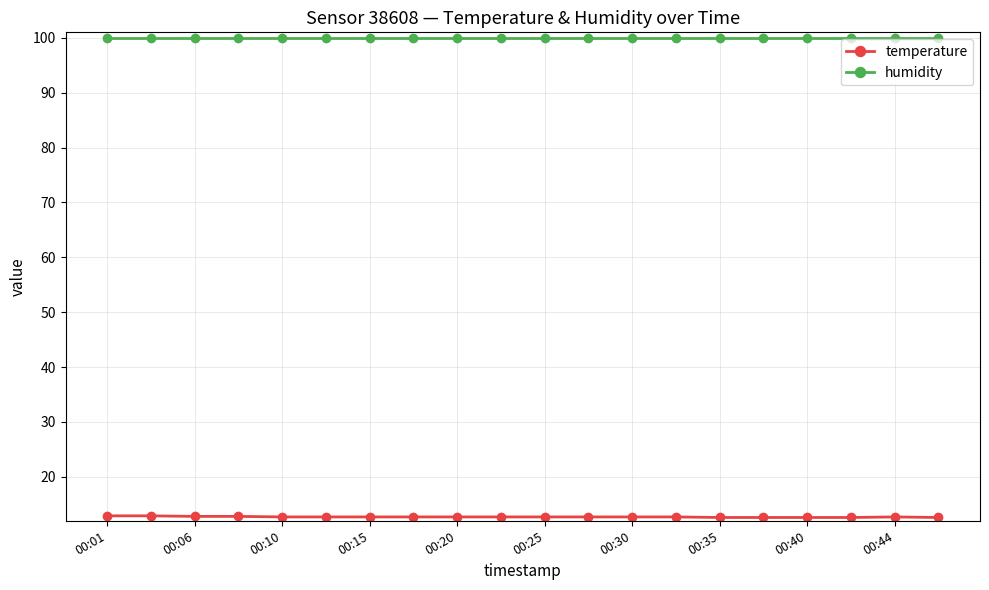

Which series has the largest total across all categories?

humidity